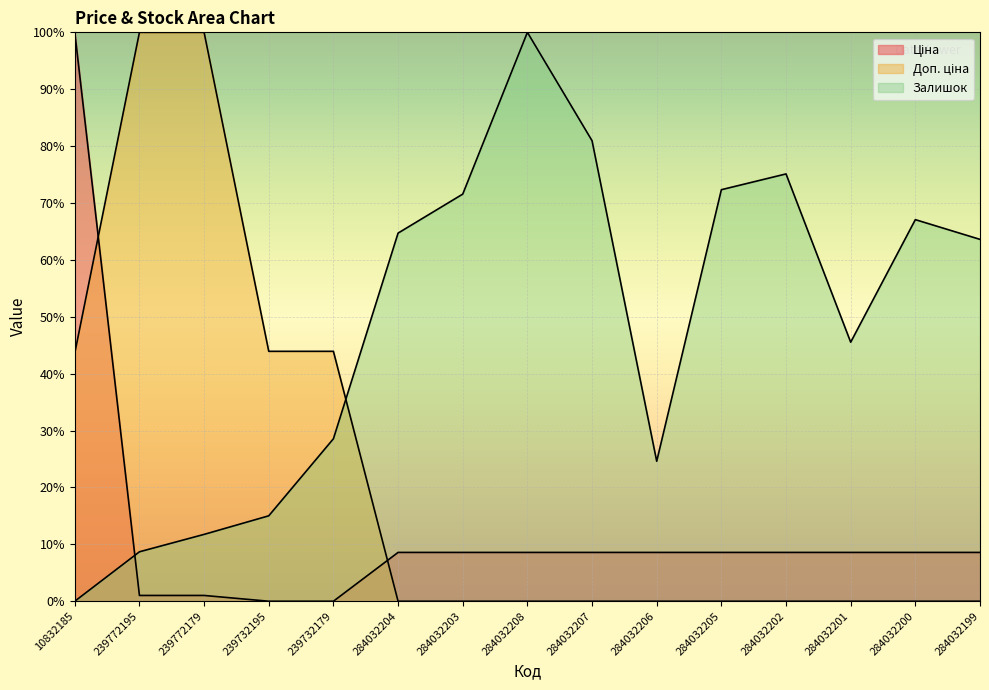

Is the value of Доп. ціна at 239772195 greater than the value of Залишок at 284032201?

Yes